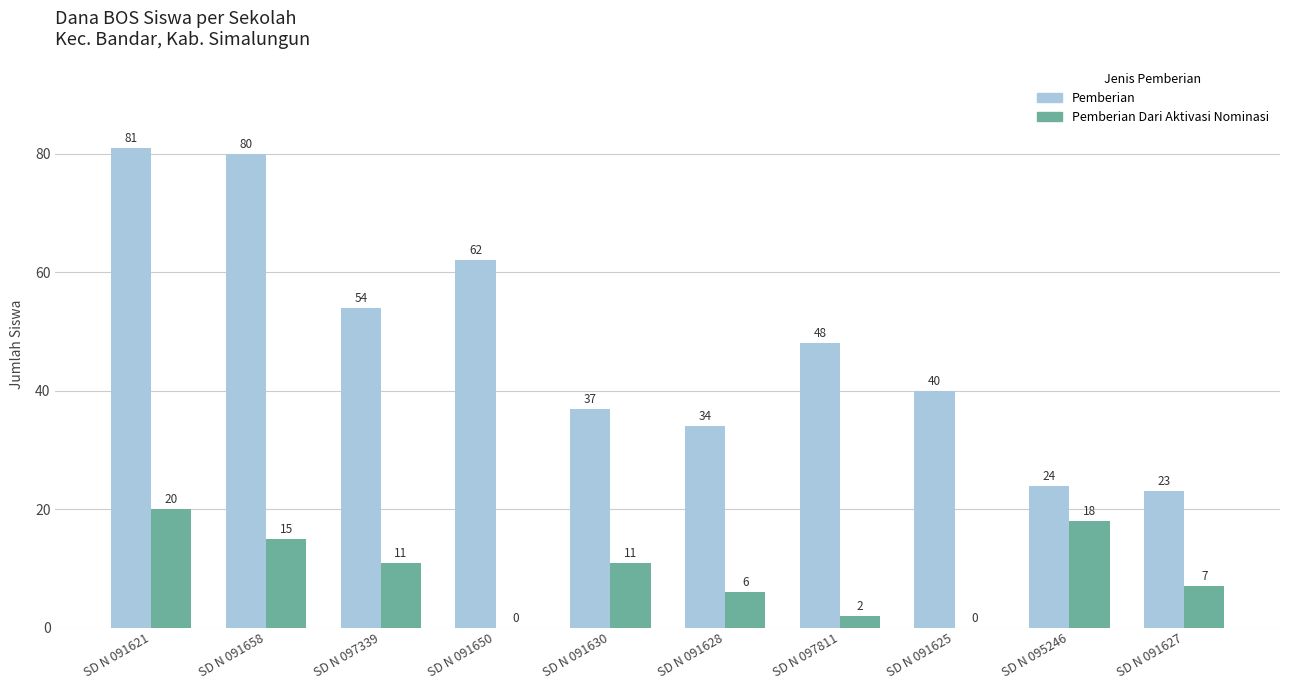

Is it true that Pemberian equals 106 at SD N 091658?

False